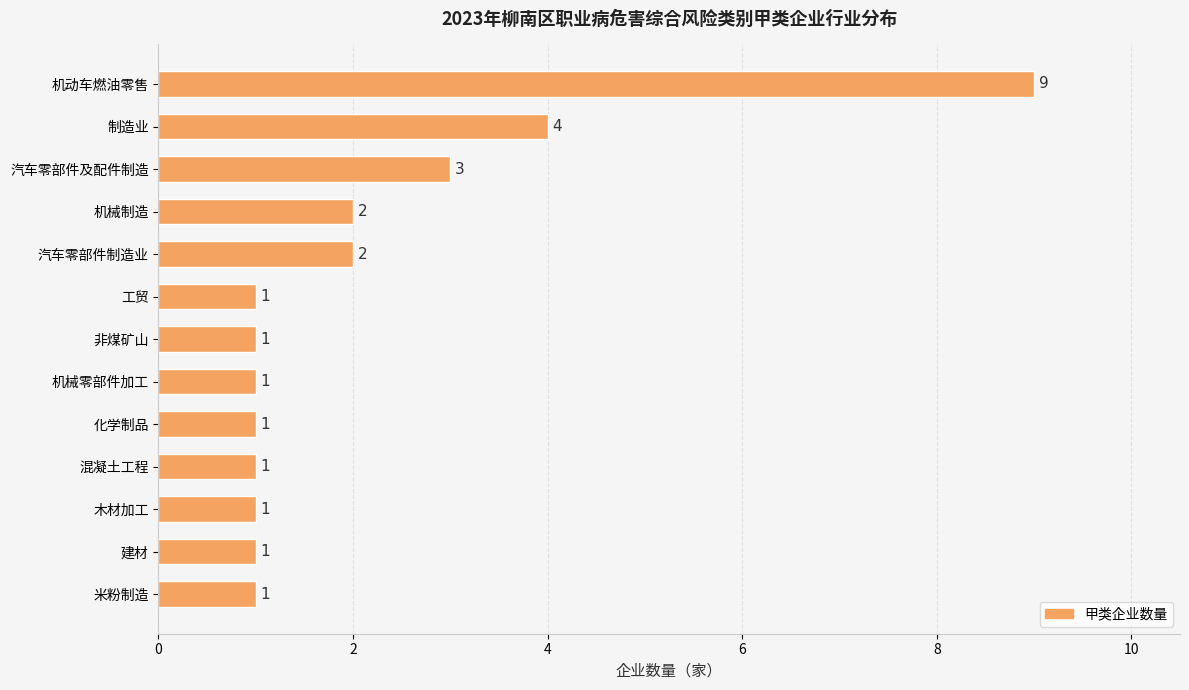

What is the minimum value shown in the chart?

1